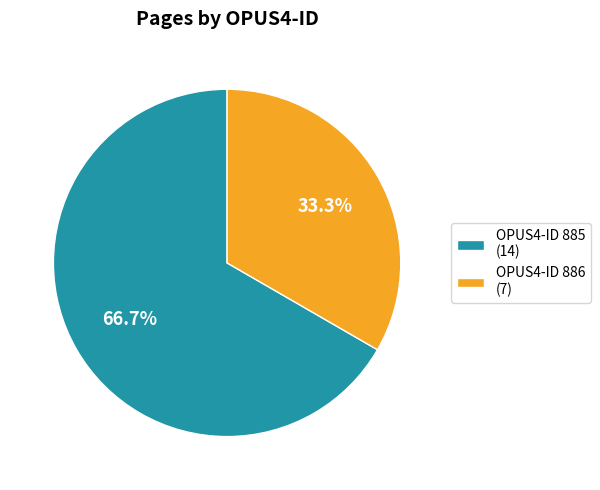

Which has a higher value, OPUS4-ID 886 (7) or OPUS4-ID 885 (14)?

OPUS4-ID 885 (14)